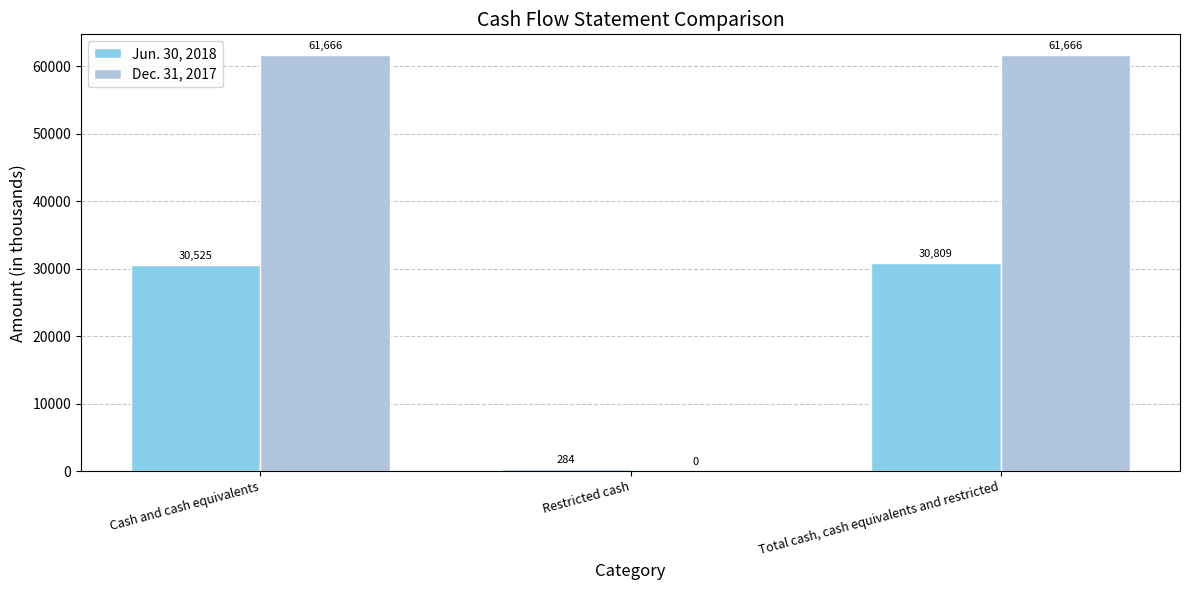

What is the maximum value shown in the chart?

61666